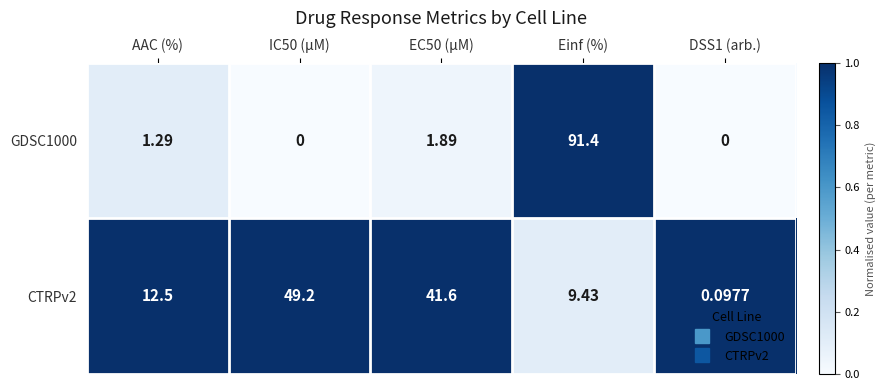

Which label corresponds to the largest value in the chart?

Einf (%)